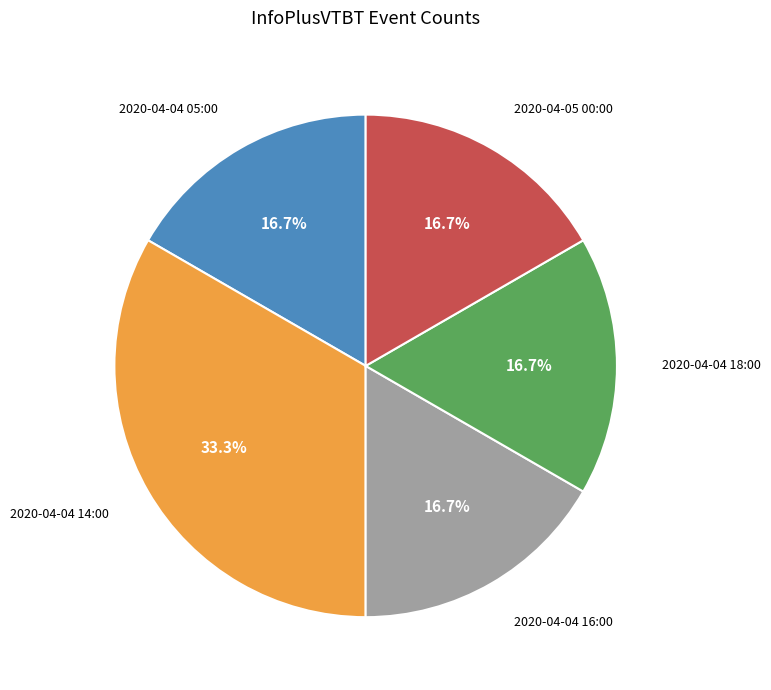

Does any single category account for the majority?

No